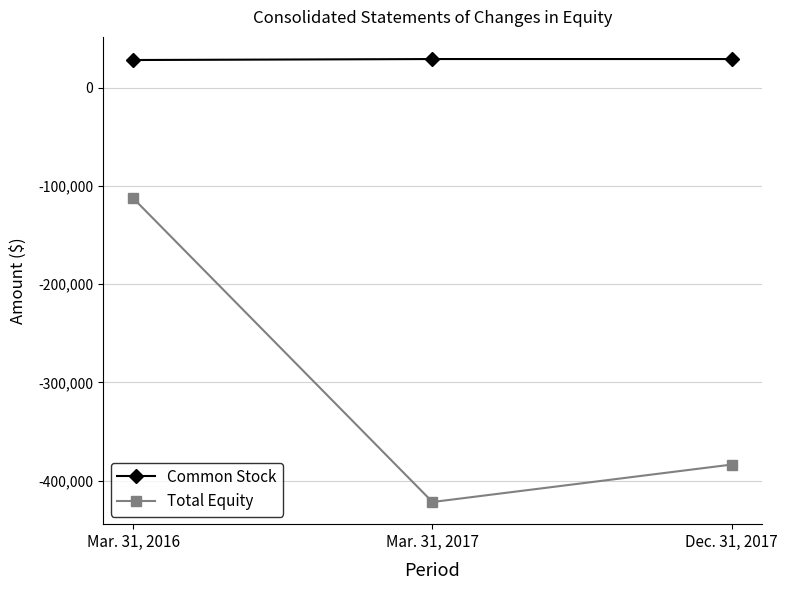

What is the minimum value shown in the chart?

-421769